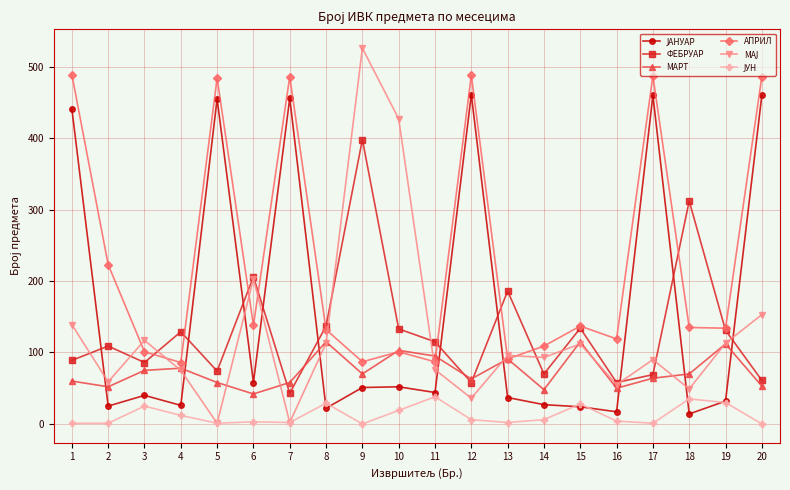

What is the maximum value shown in the chart?

526